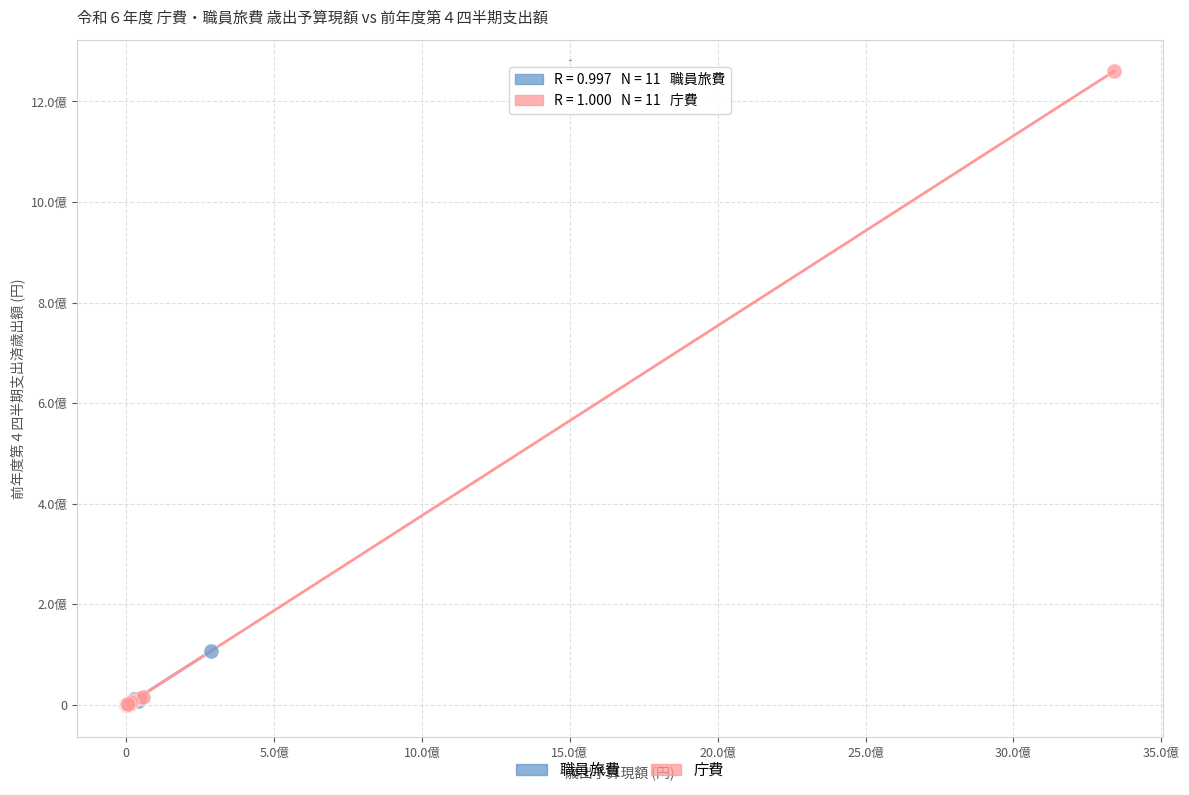

What are all the series names shown in the legend?

職員旅費, 庁費